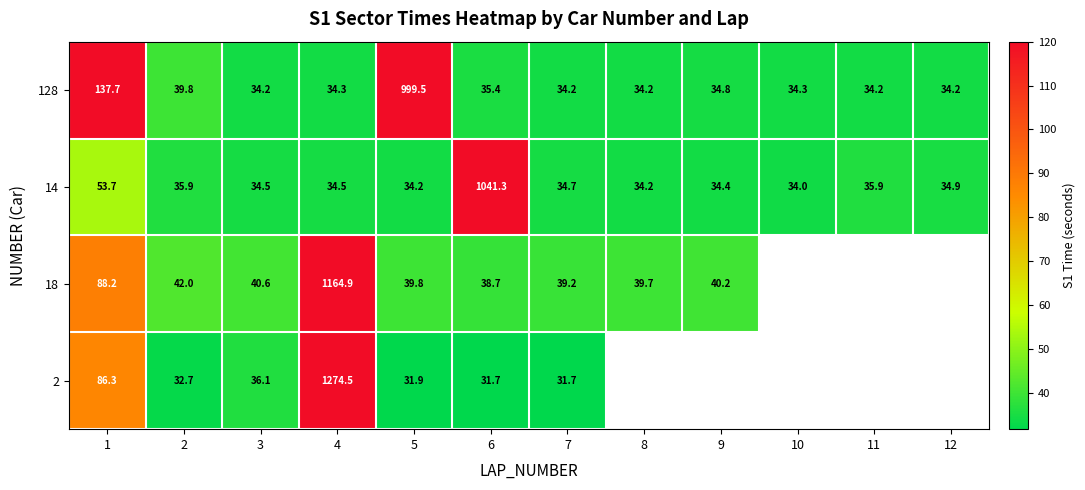

What is the difference between the highest and lowest values at 10?

0.3